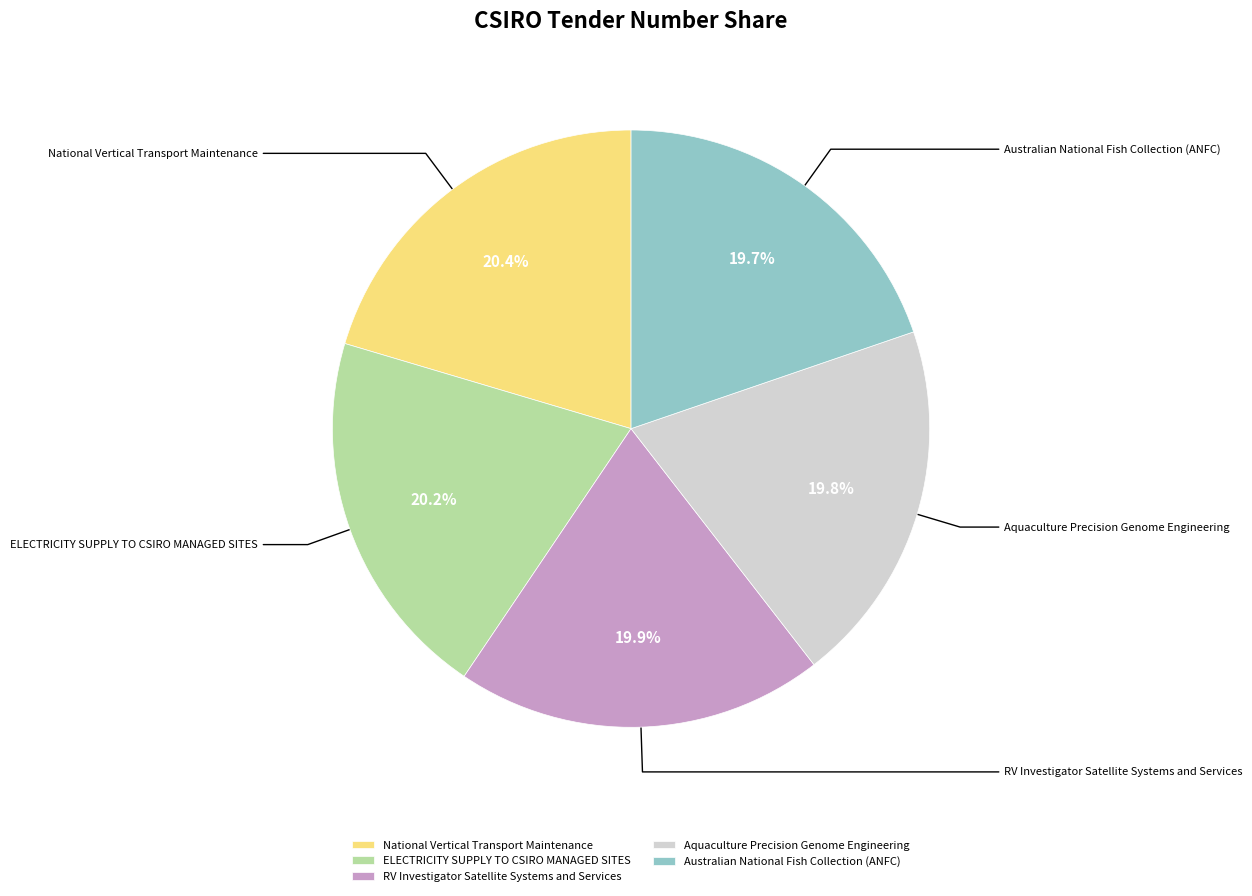

What is the total percentage of National Vertical Transport Maintenance and RV Investigator Satellite Systems and Services?

40.3%